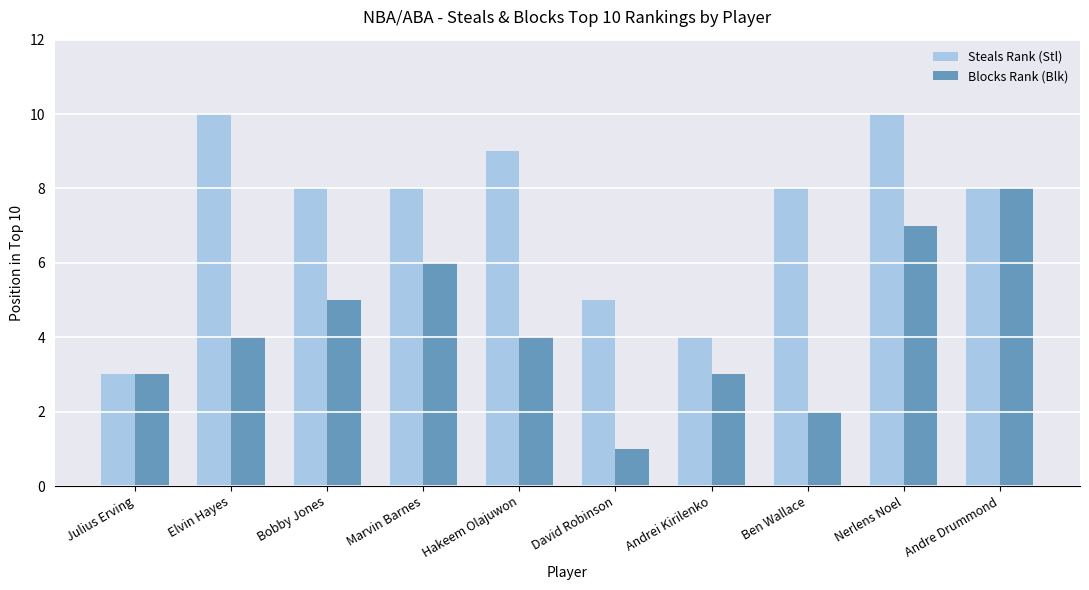

Rank the series by their average value, from lowest to highest.

Blocks Rank (Blk), Steals Rank (Stl)